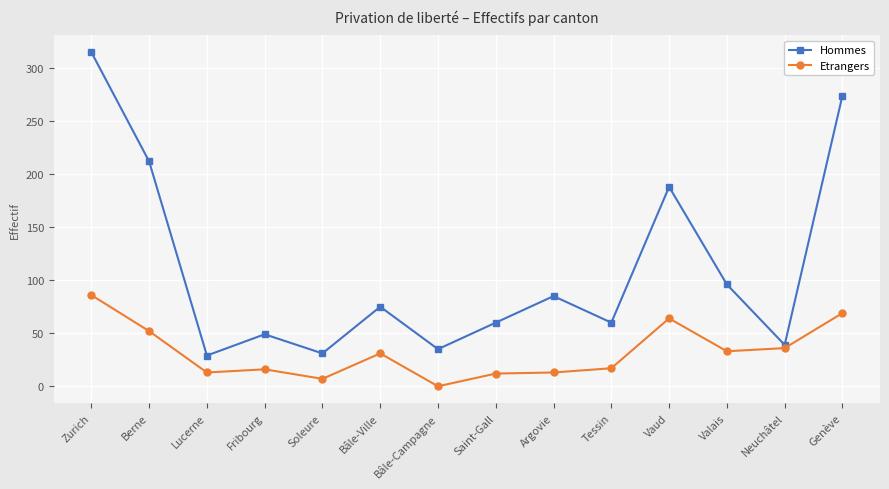

Is the value of Etrangers at Tessin greater than the value of Hommes at Berne?

No